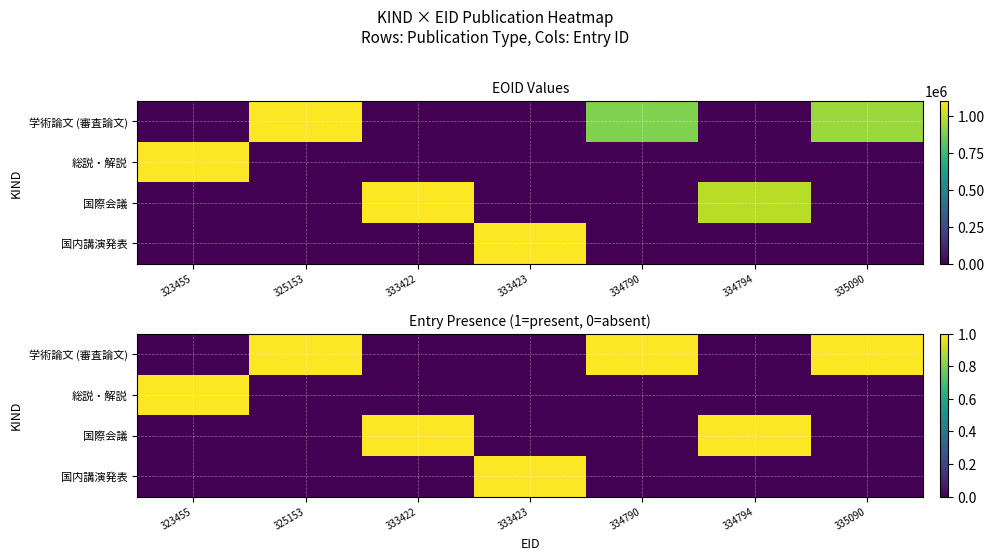

Is the value of 国際会議 at 323455 greater than the value of 国内講演発表 at 334790?

No